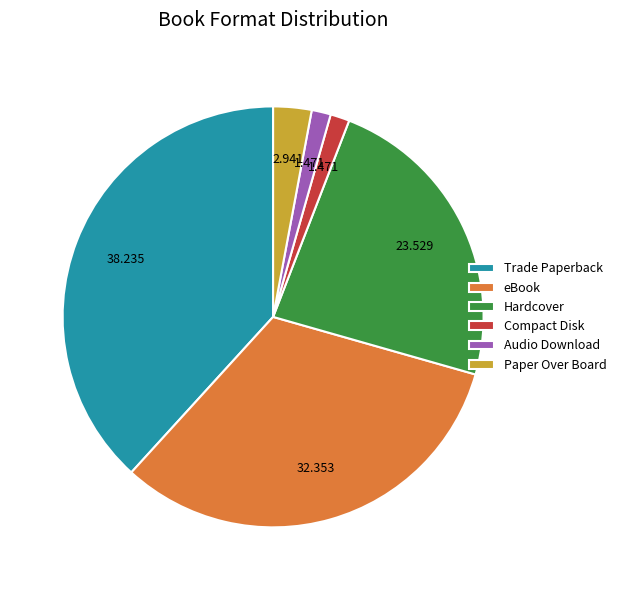

Which slice is the largest?

Trade Paperback